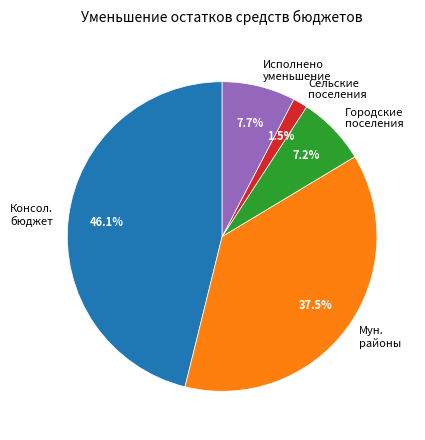

How many slices are in this pie chart?

5